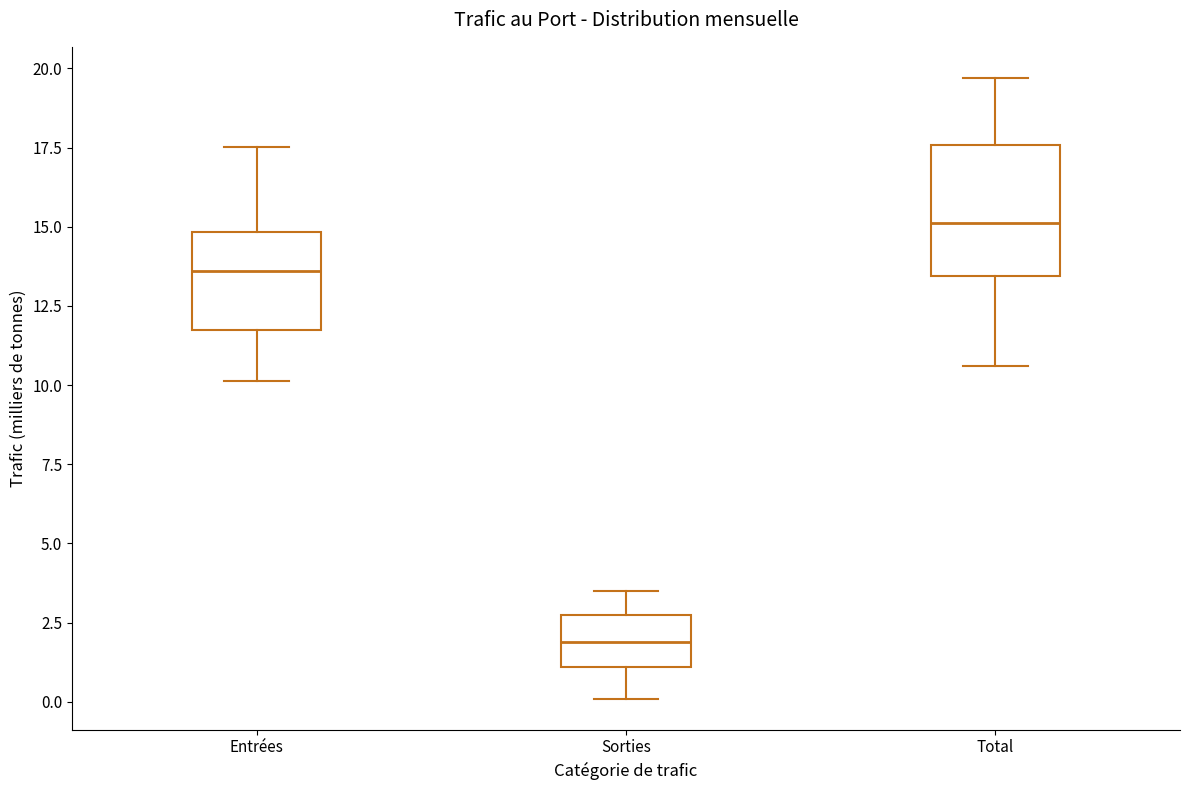

Reading left to right, read every box against the y-axis: the position of its median line, the range the box covers, and the ends of its whiskers. The values are not printed on the chart, so give them approximately, as read against the axis.

Entrées: median 13.5, box 11.5 to 15.0, whiskers 10.0 to 17.5
Sorties: median 2.0, box 1.0 to 3.0, whiskers 0.0 to 3.5
Total: median 15.0, box 13.5 to 17.5, whiskers 10.5 to 19.5